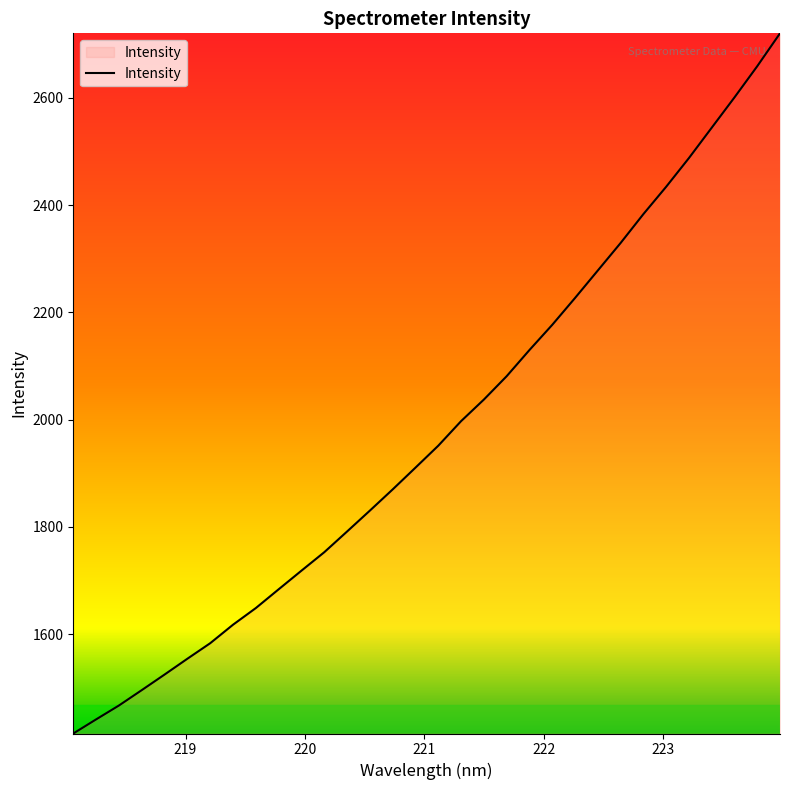

What is the smallest value displayed?

1415.0